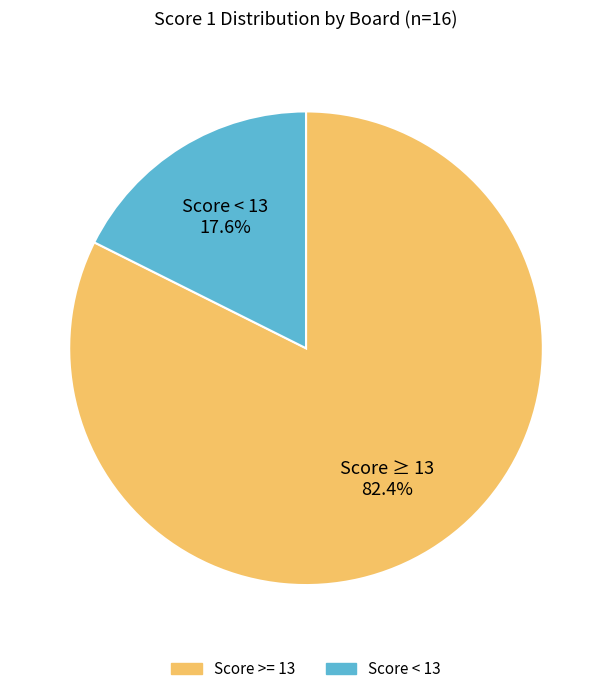

To the nearest percent, what is the average slice percentage?

50%